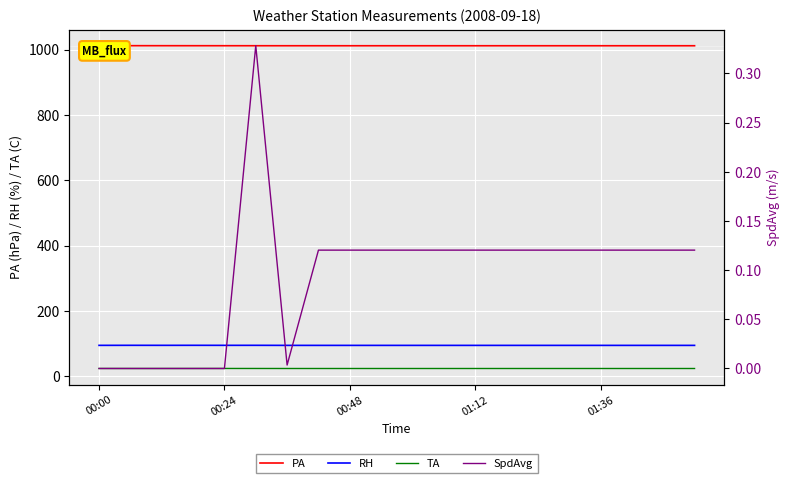

What is the highest value of the PA series?

1012.0